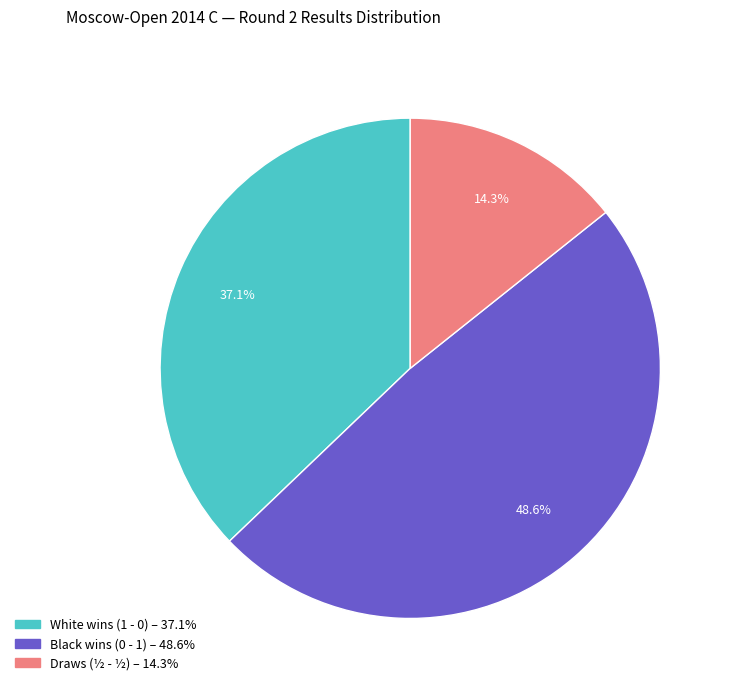

Is there a majority slice in this chart?

No